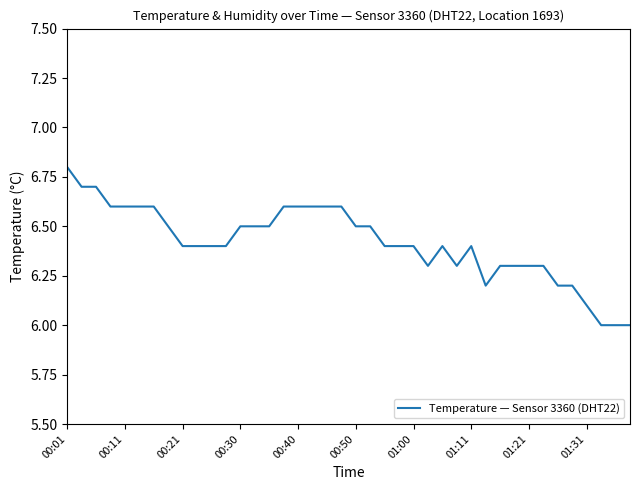

What is the difference between the maximum and minimum values?

0.8